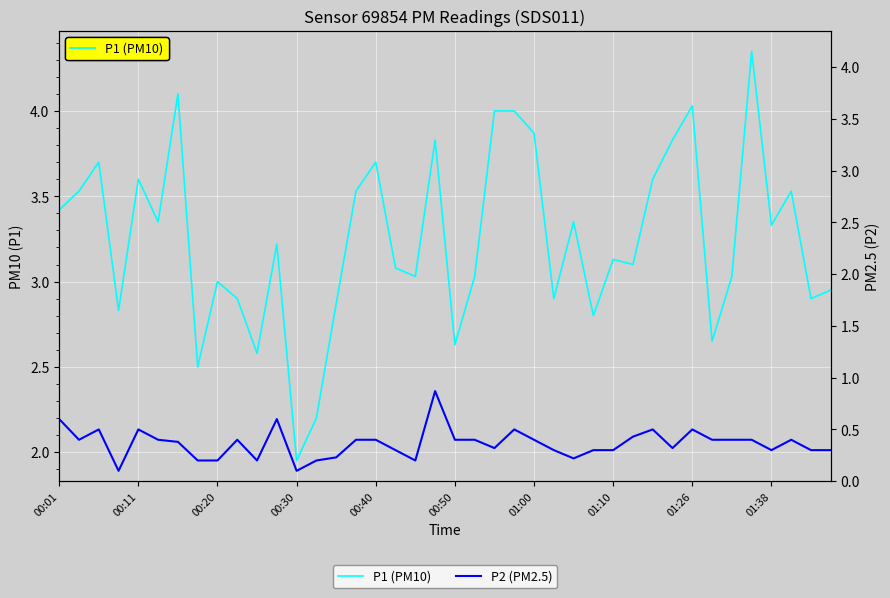

Is it true that P1 (PM10) equals 3.8 at 19?

True